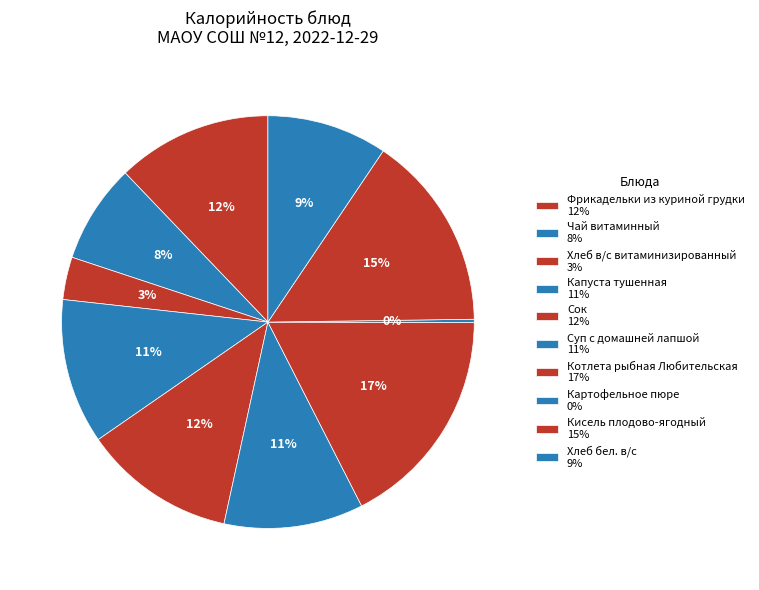

Does any single category account for the majority?

No